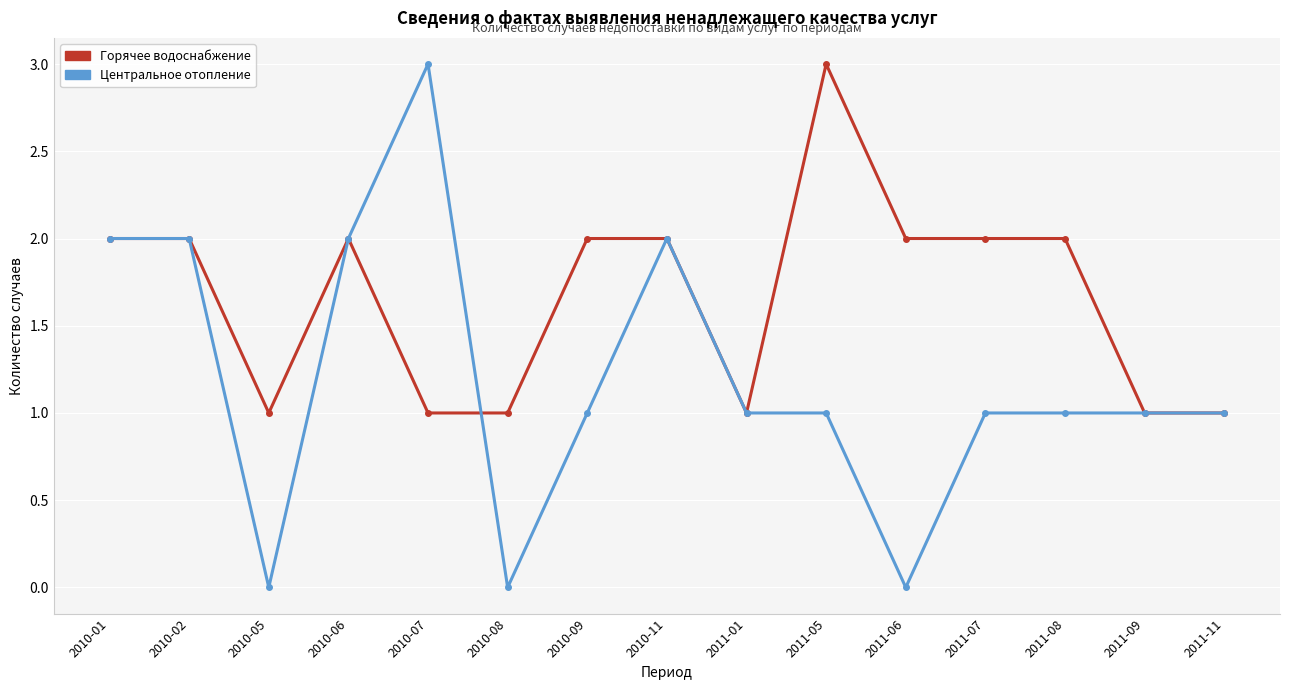

Which series changed the most between 2010-05 and 2011-06?

Горячее водоснабжение